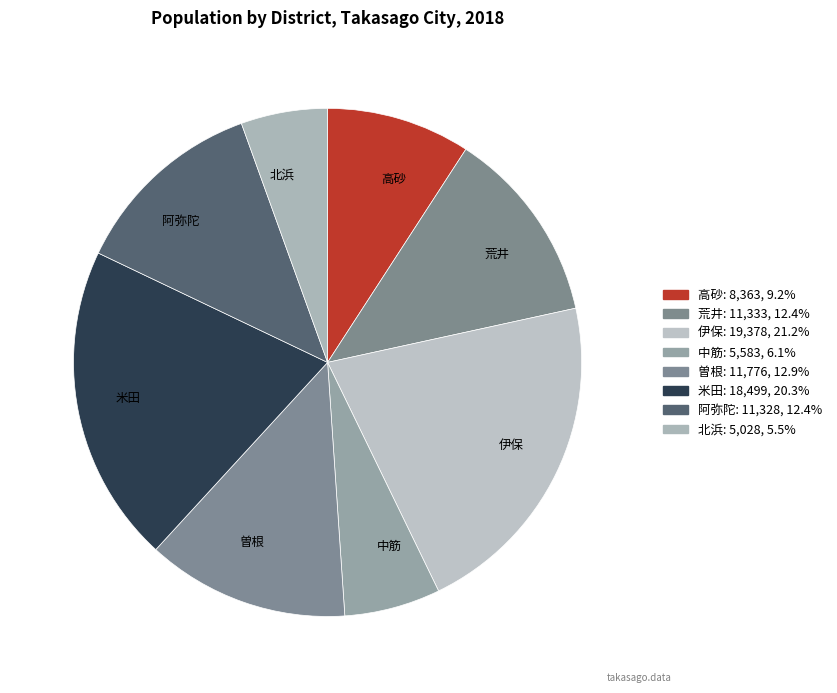

Which slice is the smallest?

北浜